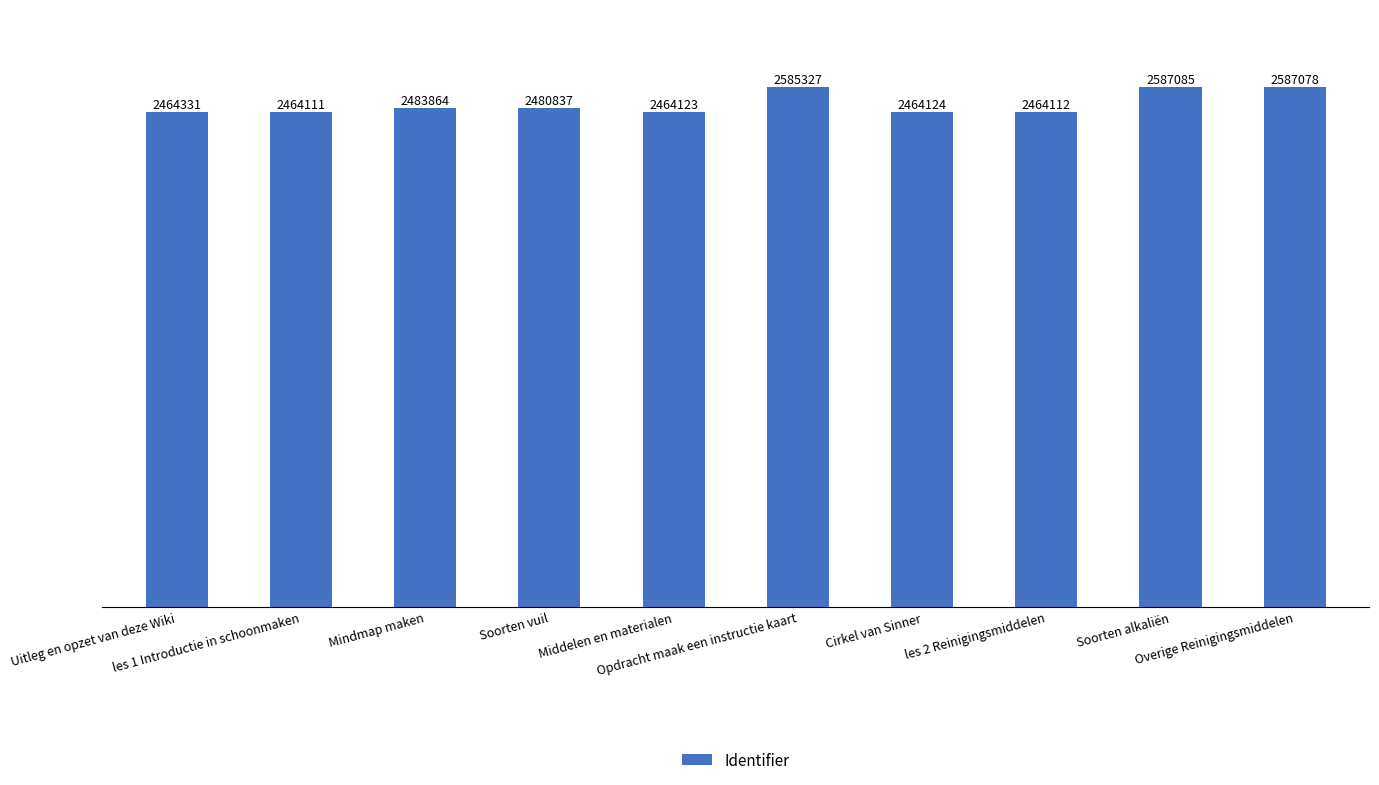

Does the chart contain any negative values?

No